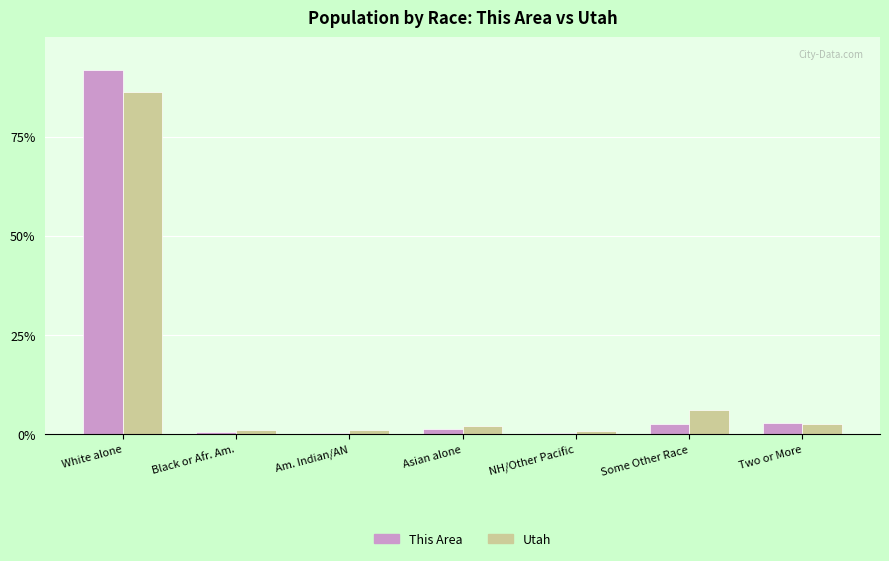

What is the difference between the maximum and minimum values in the Utah series?

85.2